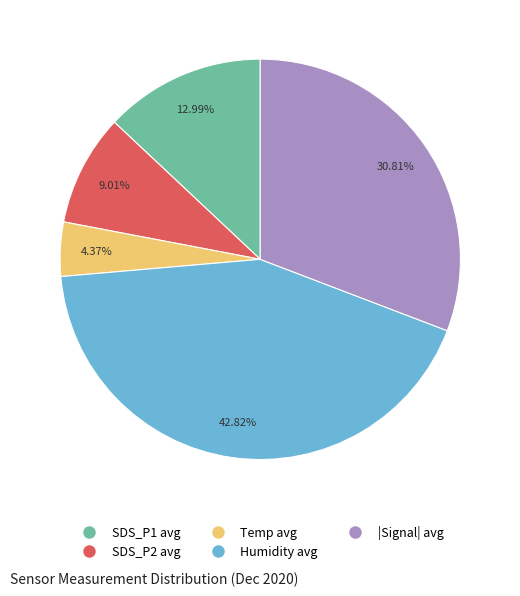

Does any single category account for the majority?

No